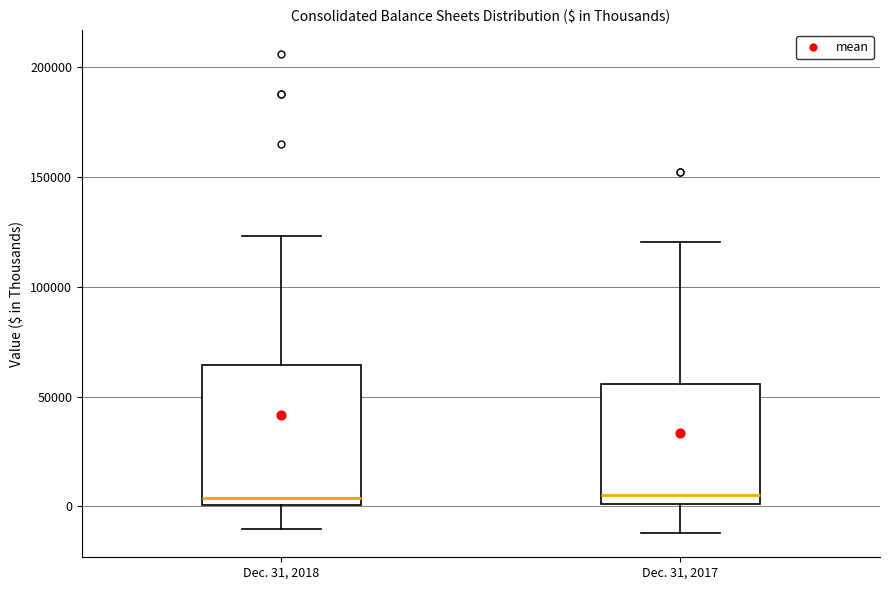

Reading left to right, transcribe this box plot: for each box, give where its median line is, the range the box spans, and where its two whiskers end, as read against the y-axis. The values are not printed on the chart, so give them approximately, as read against the axis.

Dec. 31, 2018: median 5000, box 0 to 65000, whiskers -10000 to 125000
Dec. 31, 2017: median 5000, box 0 to 55000, whiskers -10000 to 120000